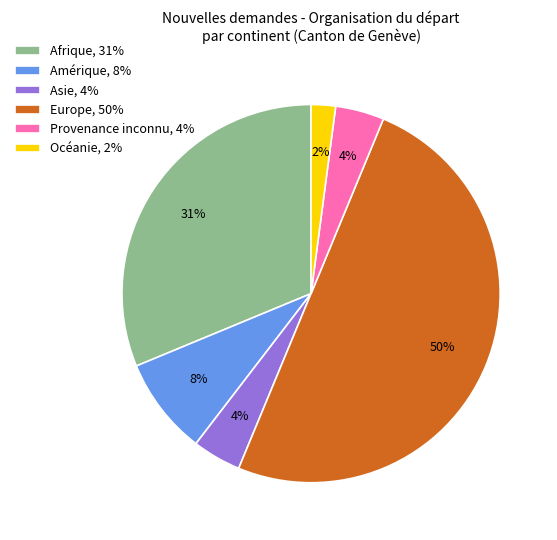

Combined, do Océanie, 2% and Provenance inconnu, 4% account for over 50%?

No